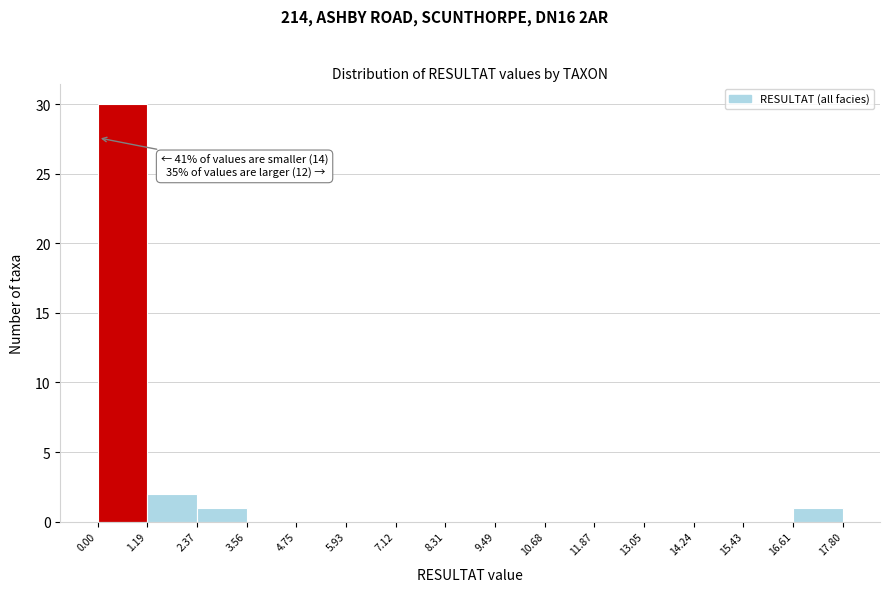

Over which range of the x-axis is the bar tallest?

0.00 to 1.19